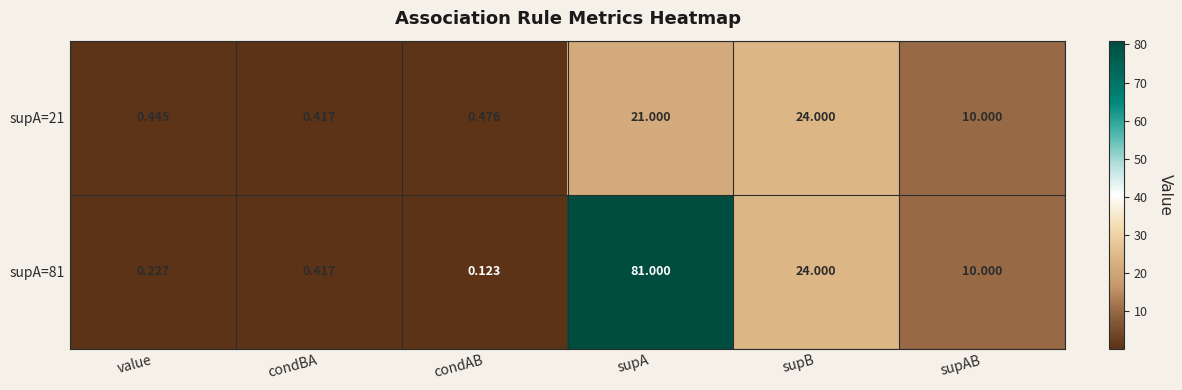

At which label does supA=21 first exceed 10?

supA